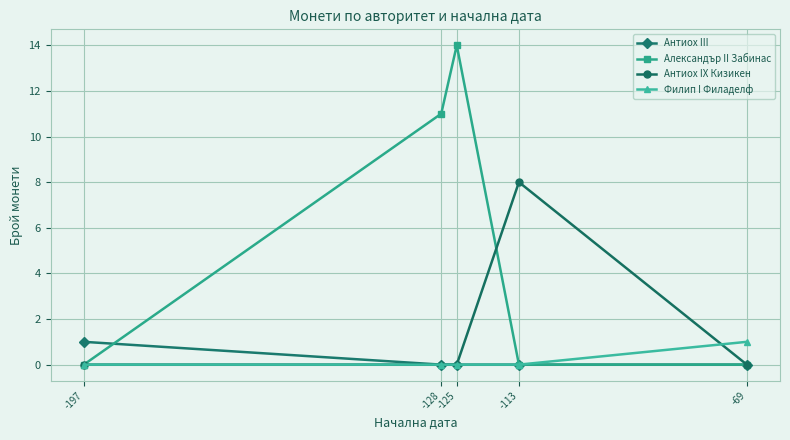

Reading left to right, extract all data points from this chart.

Антиох III: 1	0	0	0	0
Александър II Забинас: 0	11	14	0	0
Антиох IX Кизикен: 0	0	0	8	0
Филип I Филаделф: 0	0	0	0	1